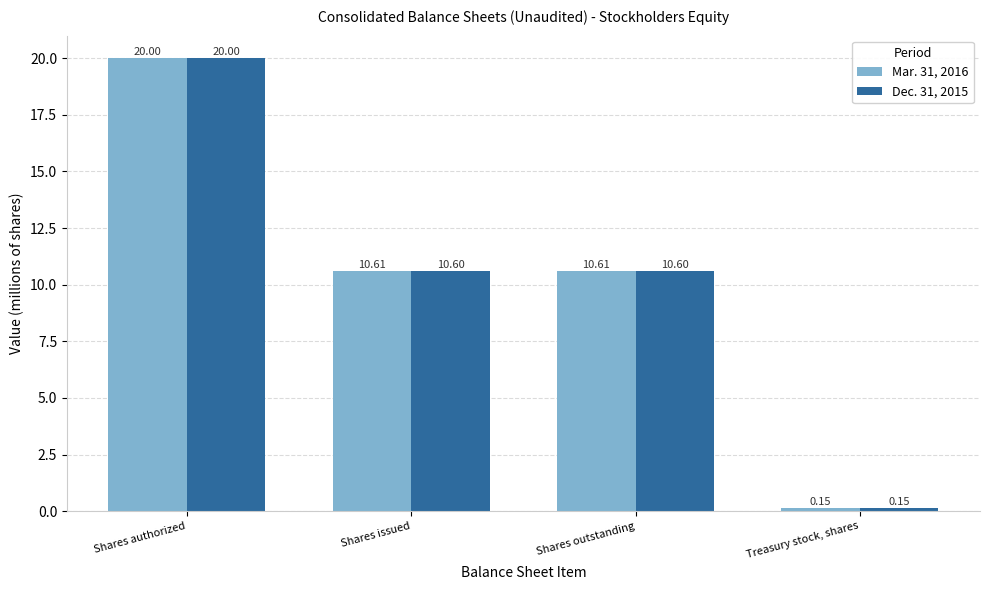

What is the value of the Dec. 31, 2015 bar at the 2nd from the left?

10.6